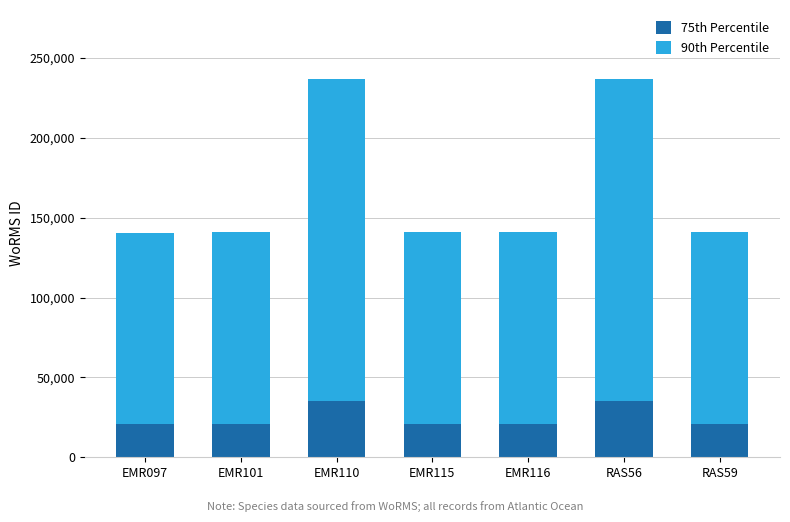

What is the total value across all series at RAS56?

236719.0